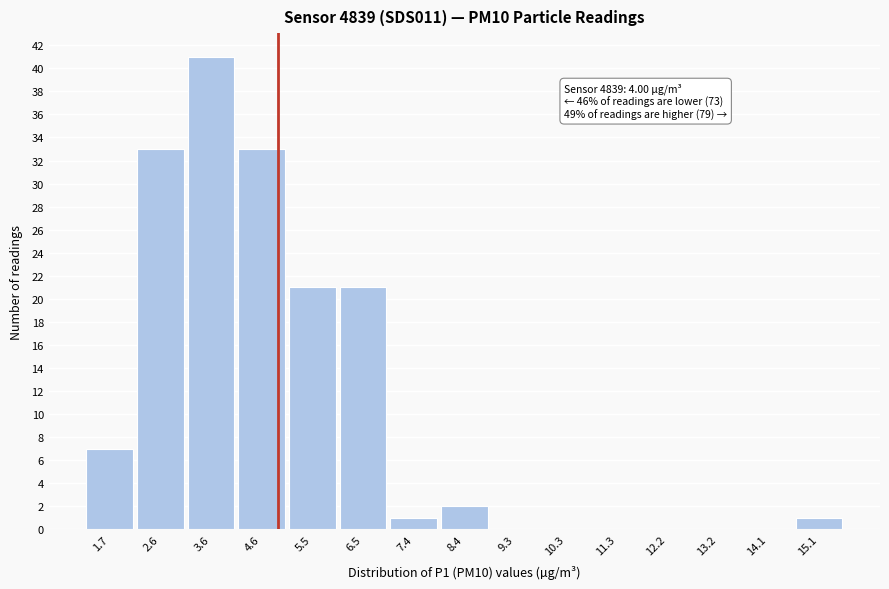

Which range on the x-axis has the tallest bar?

3.1 to 4.1